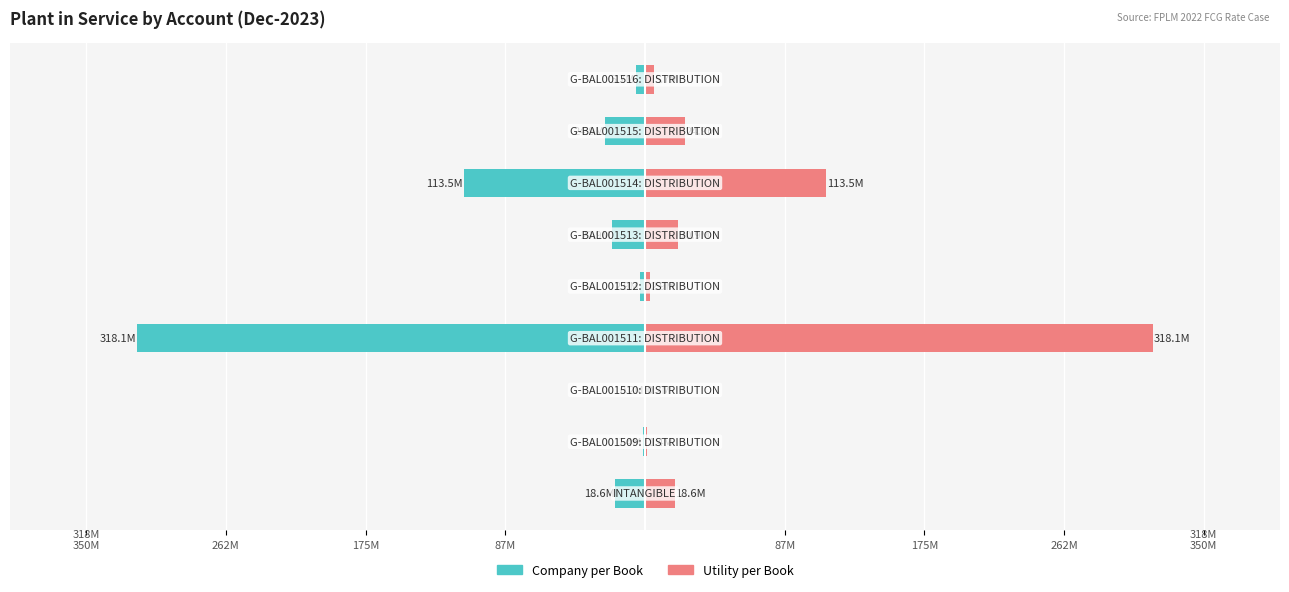

The Company per Book series shows -4.6 at 87M. True or false?

False